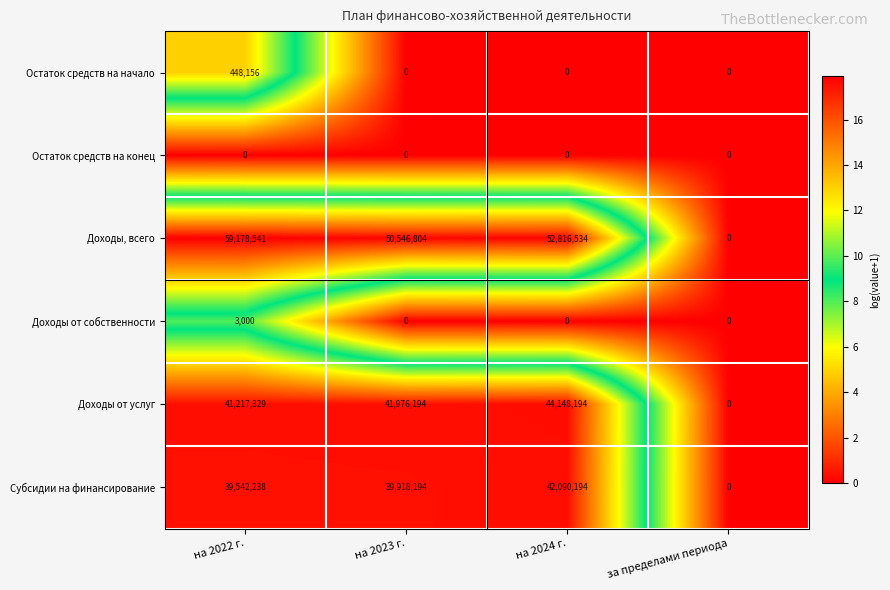

Reading left to right, extract all data points from this chart.

Остаток средств на начало: на 2022 г.=448156	на 2023 г.=0	на 2024 г.=0	за пределами периода=0
Остаток средств на конец: на 2022 г.=0	на 2023 г.=0	на 2024 г.=0	за пределами периода=0
Доходы, всего: на 2022 г.=59178541	на 2023 г.=50546804	на 2024 г.=52816534	за пределами периода=0
Доходы от собственности: на 2022 г.=3000	на 2023 г.=0	на 2024 г.=0	за пределами периода=0
Доходы от услуг: на 2022 г.=41217329	на 2023 г.=41976194	на 2024 г.=44148194	за пределами периода=0
Субсидии на финансирование: на 2022 г.=39542238	на 2023 г.=39918194	на 2024 г.=42090194	за пределами периода=0